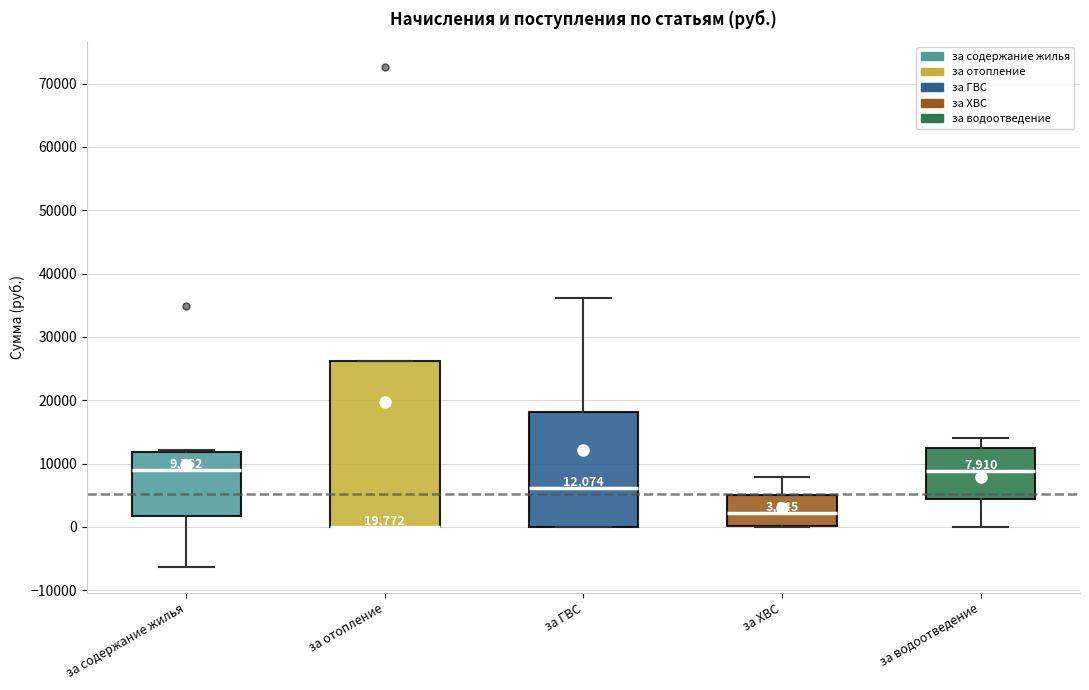

Which box is the tallest, from its lower edge to its upper edge?

за отопление